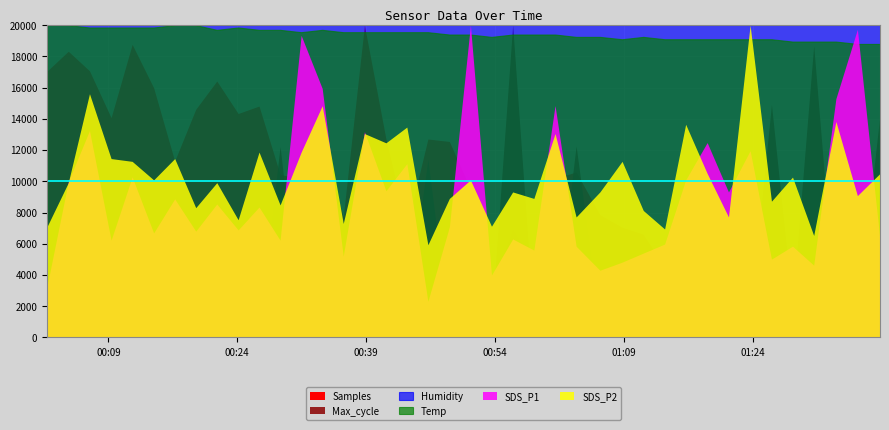

Which series has the largest range (max minus min)?

Samples